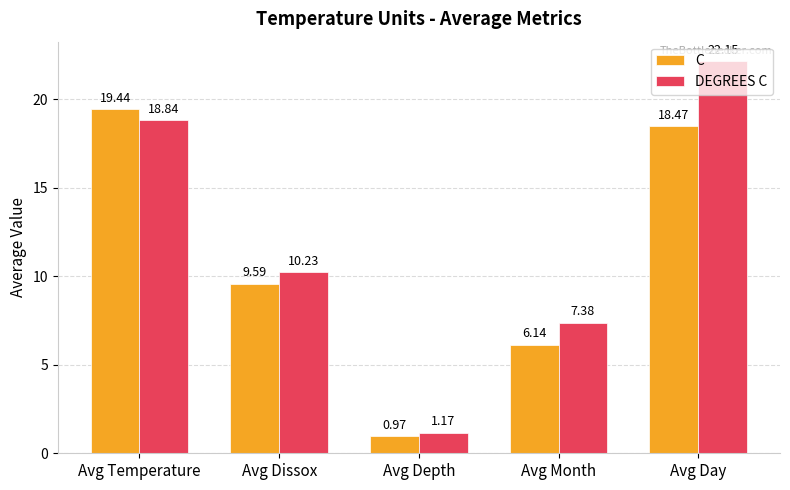

What is the difference between the maximum and minimum values in the C series?

18.5